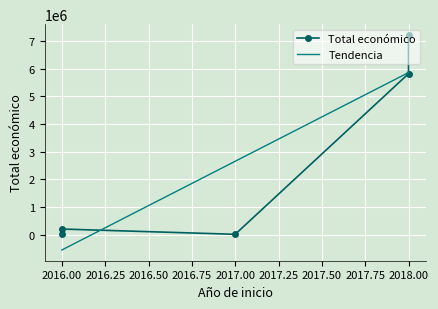

How many points are lower than both their immediate neighbors (excluding endpoints)?

1